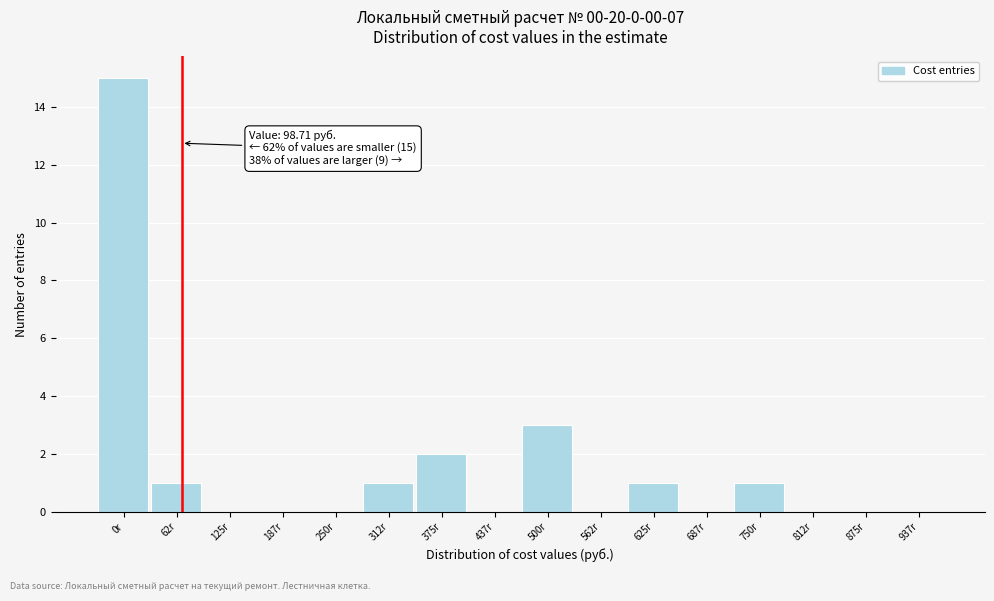

Reading left to right, transcribe all the data shown in this chart.

0r=15	62r=1	125r=0	187r=0	250r=0	312r=1	375r=2	437r=0	500r=3	562r=0	625r=1	687r=0	750r=1	812r=0	875r=0	937r=0